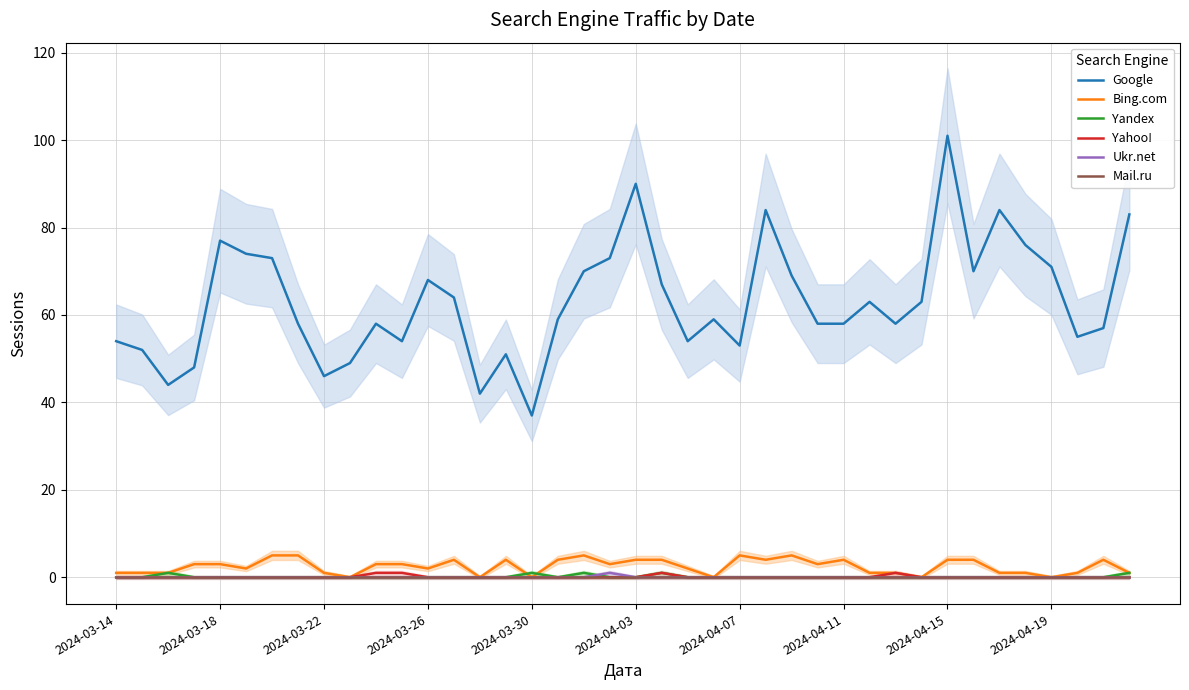

True or false: Mail.ru and Yahoo! intersect in this chart.

False